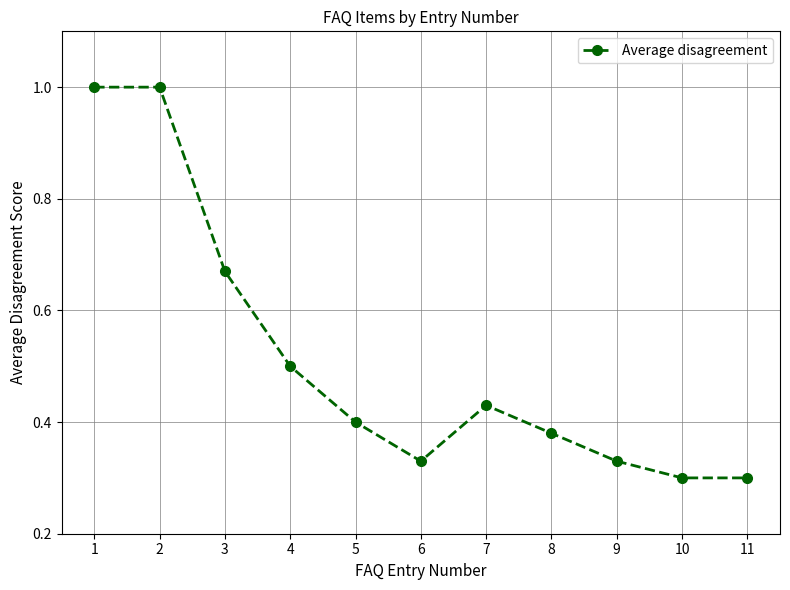

What is the average value?

0.5